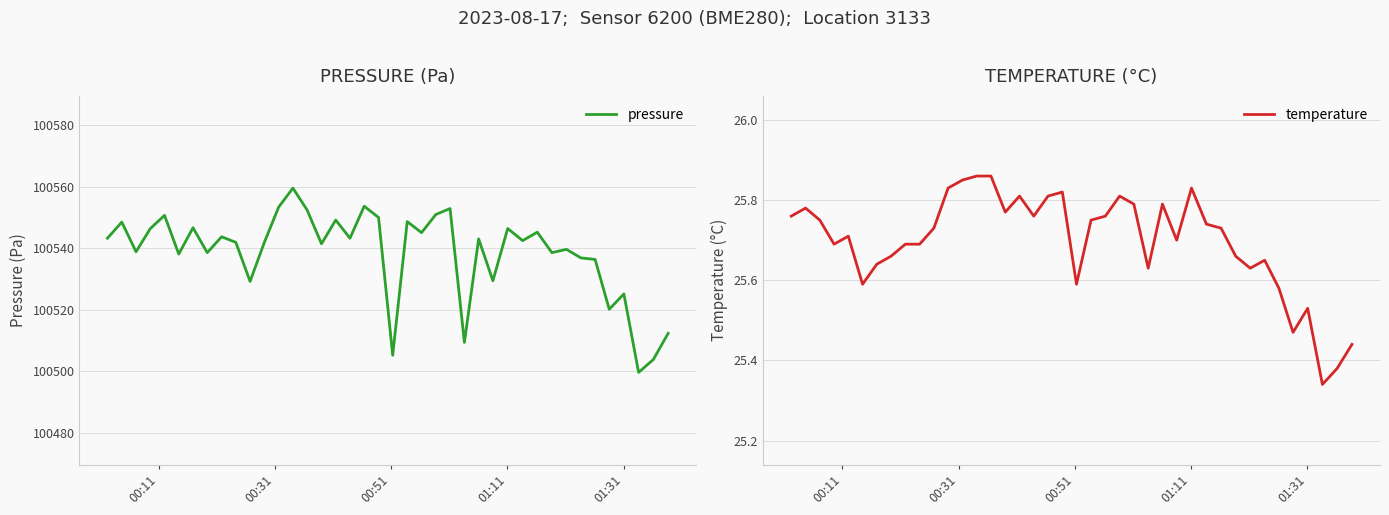

What is the minimum value for pressure?

100499.6